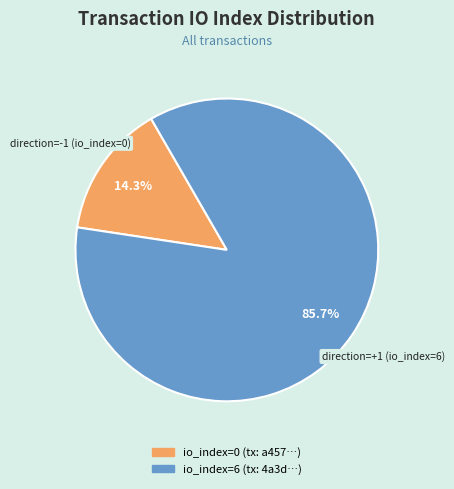

Does any single category account for the majority?

Yes